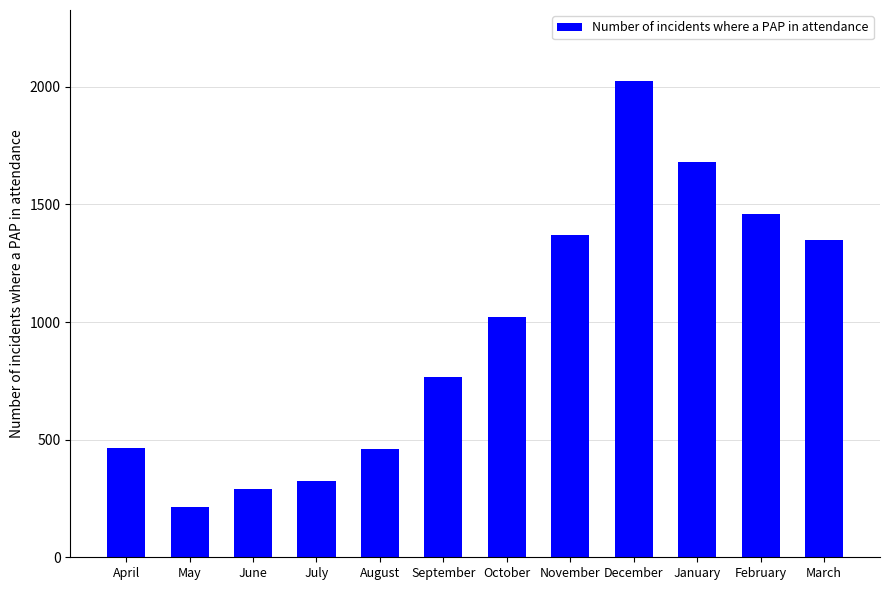

What is the ratio of the value at July to the value at May?

1.5